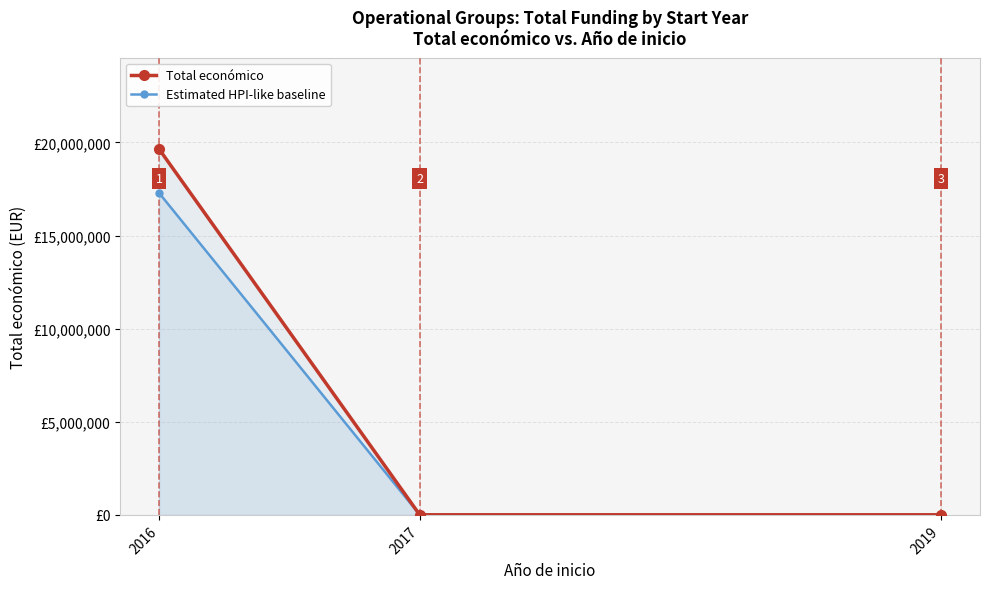

Count the number of categories in the chart.

3